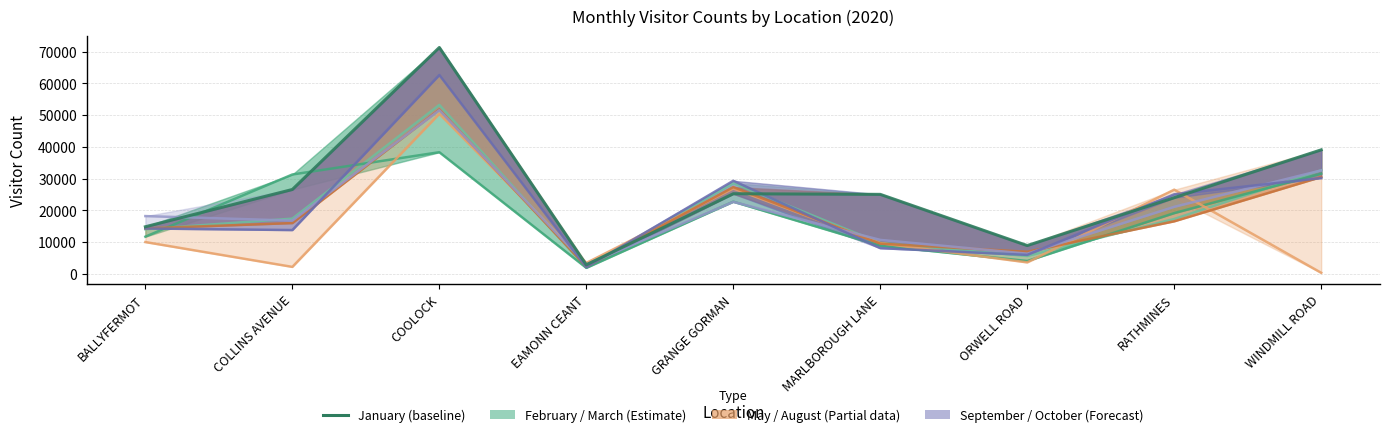

Where is the first local maximum?

COOLOCK